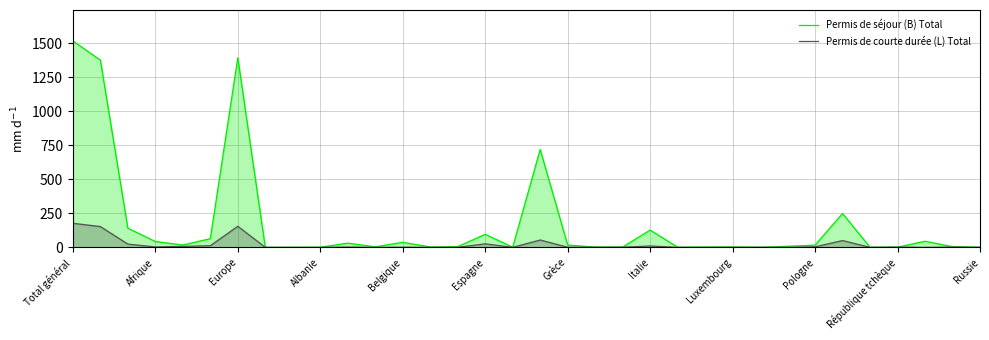

List the series in order of their peak value, lowest first.

Permis de courte durée (L) Total, Permis de séjour (B) Total